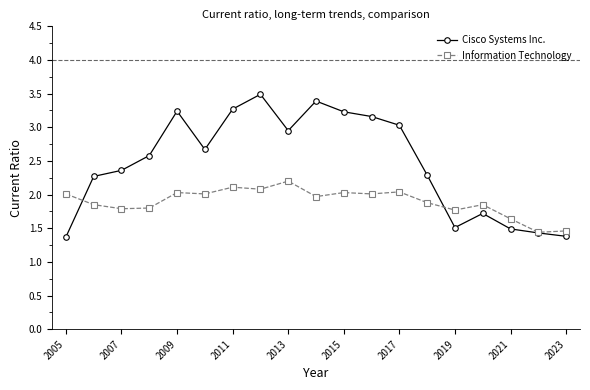

What are all the series names shown in the legend?

Cisco Systems Inc., Information Technology